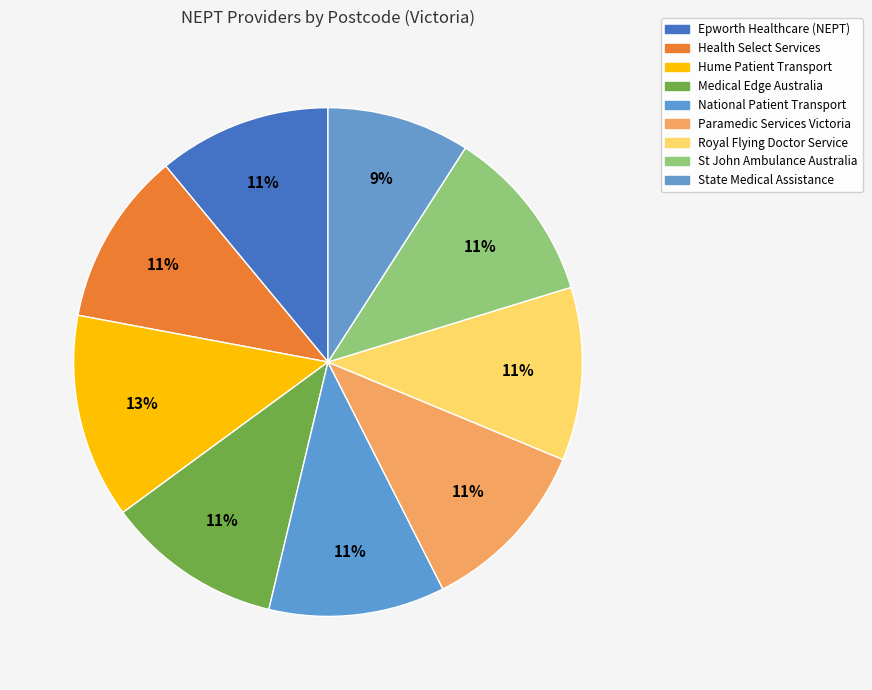

How many segments does this pie chart have?

9